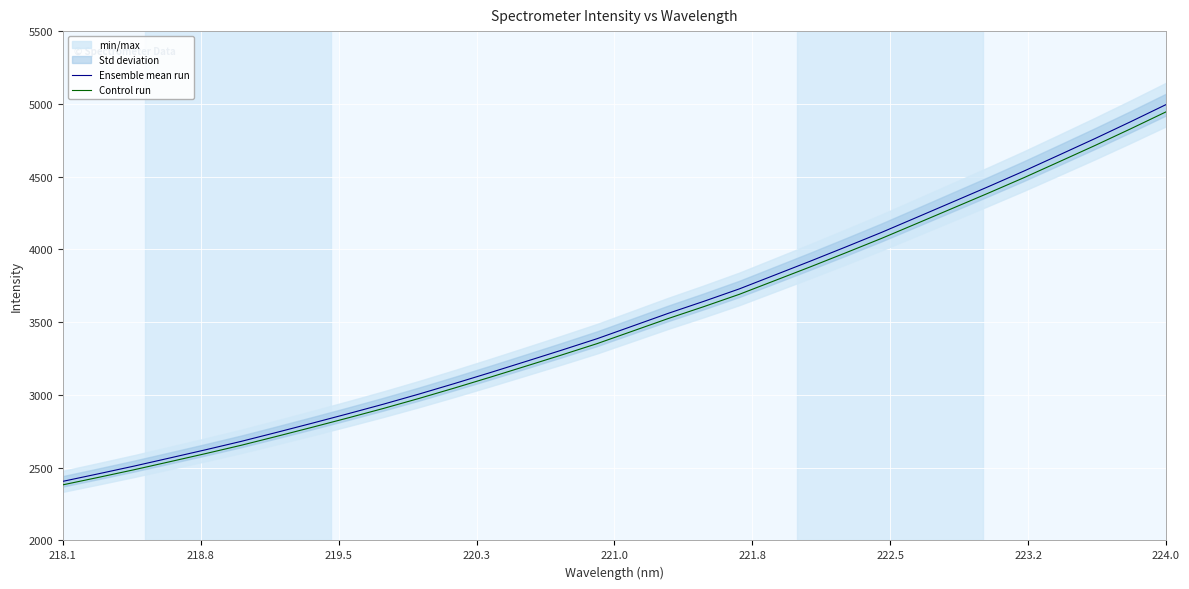

True or false: Control run and Ensemble mean run cross at least once.

False